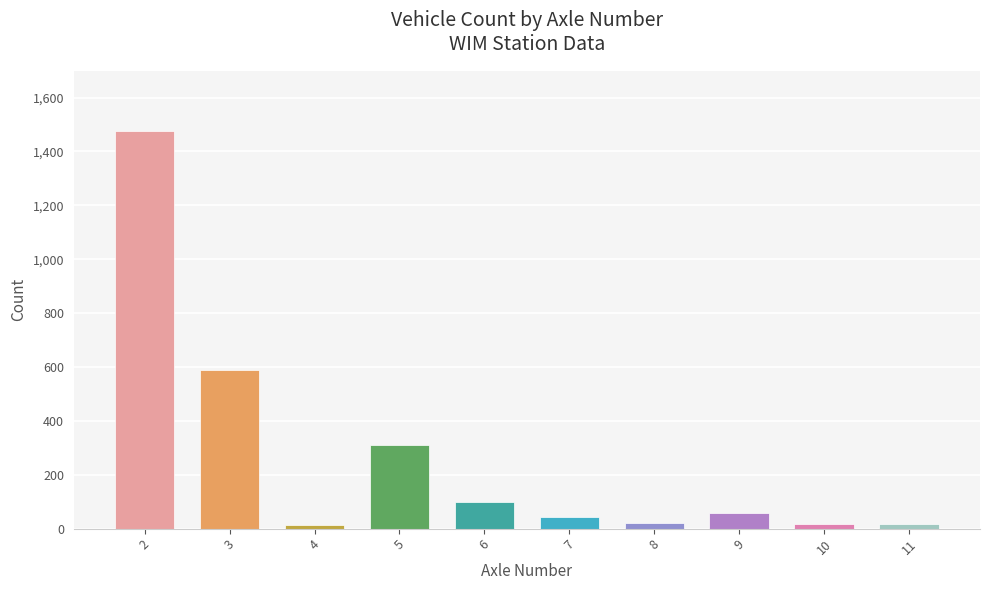

What is the ratio of the value at 3 to the value at 7?

13.7